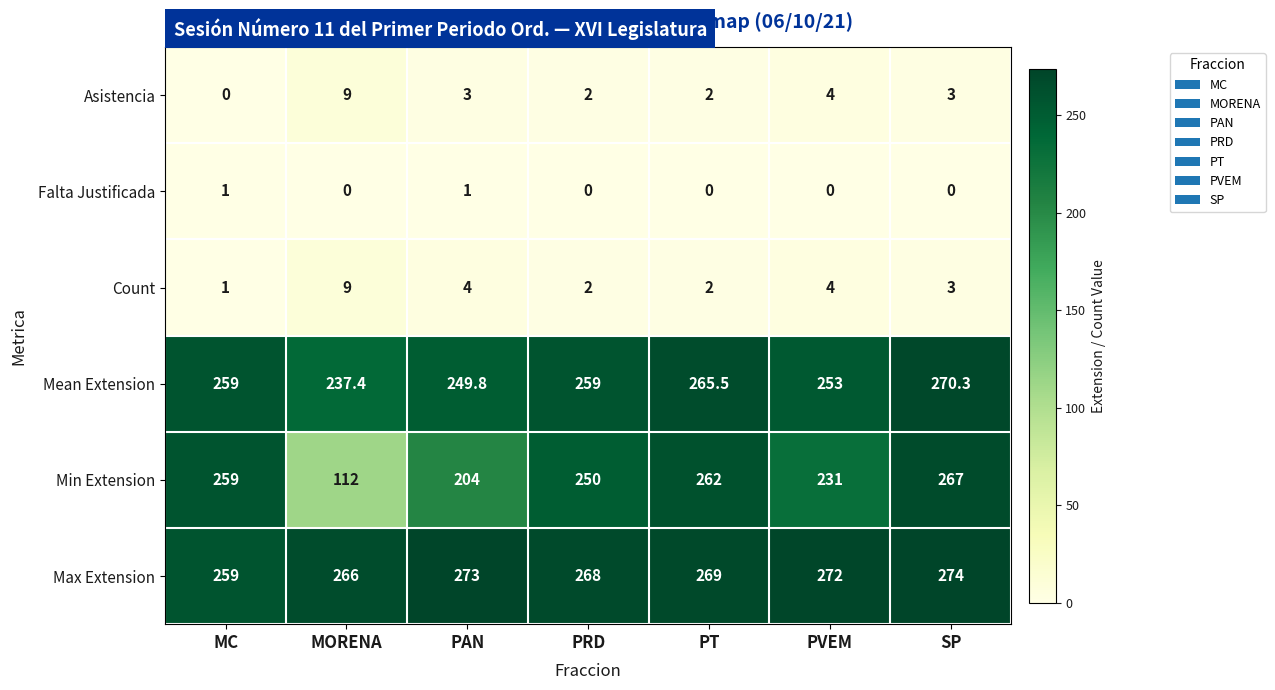

How many distinct data groups are displayed?

6